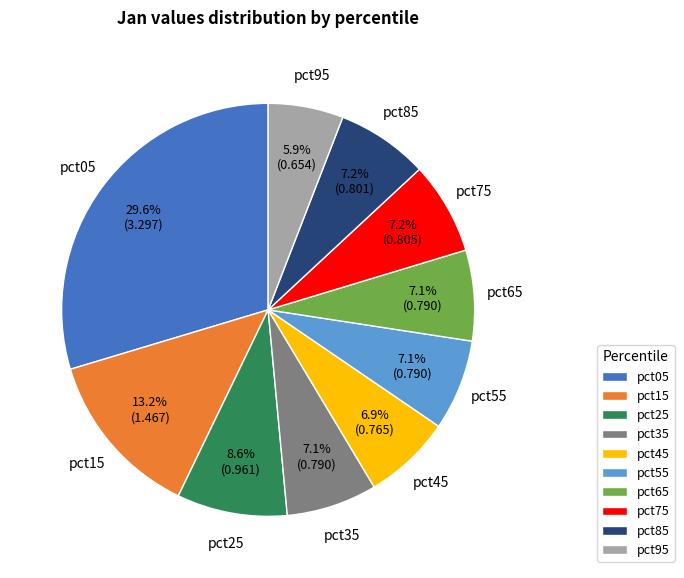

Is there a majority slice in this chart?

No